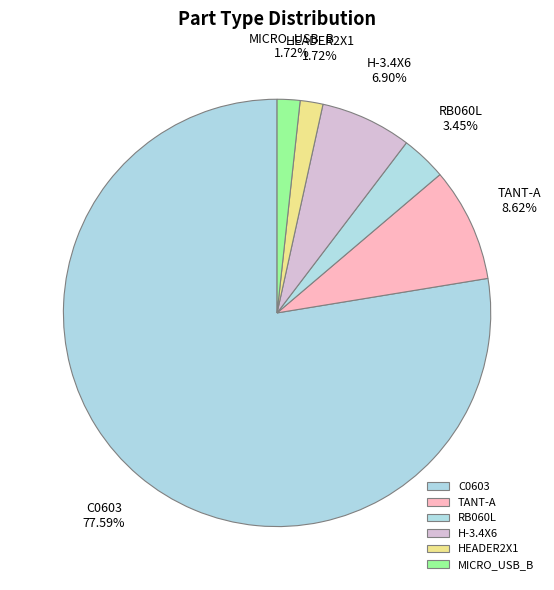

To the nearest percent, what portion does C0603 represent?

78%